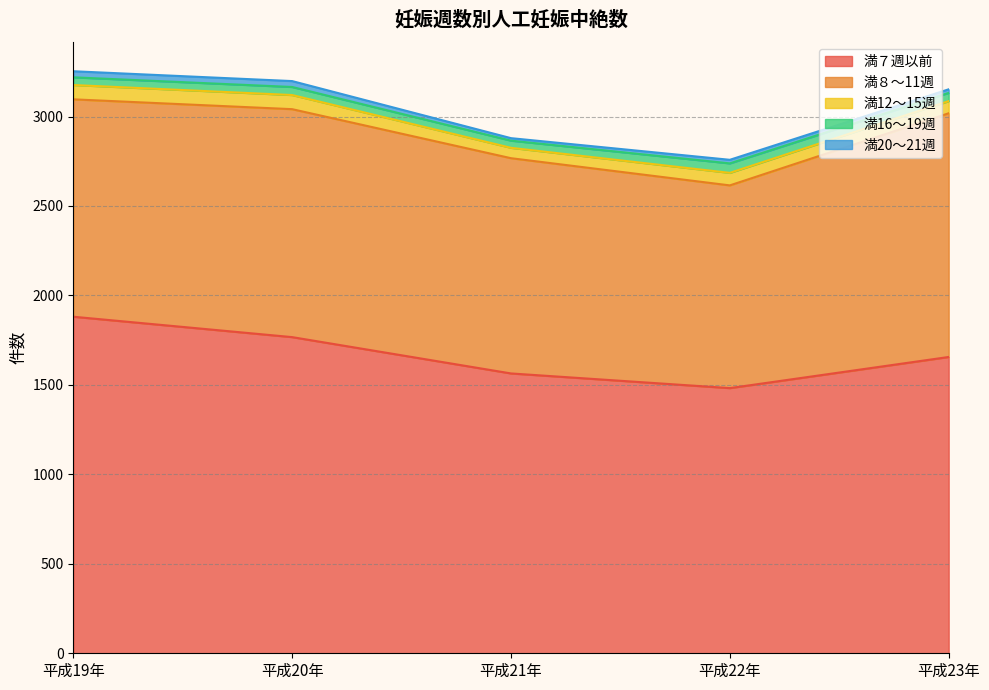

What is the label of the 3rd point from the right?

平成21年